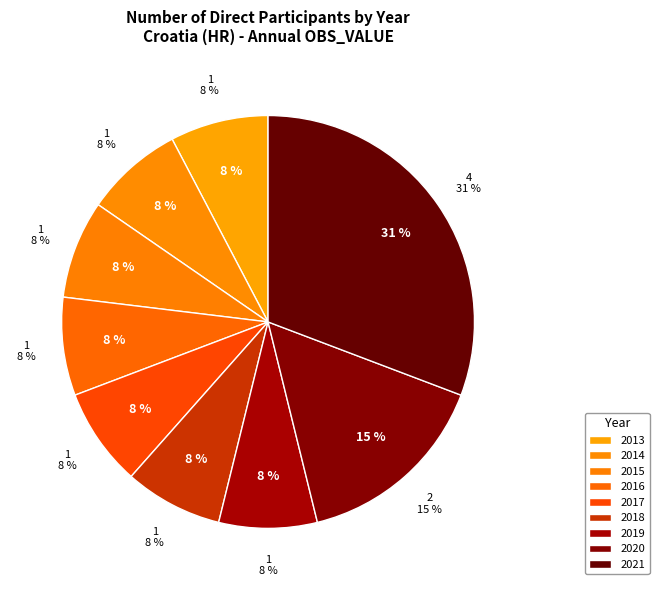

Does any single category account for the majority?

No